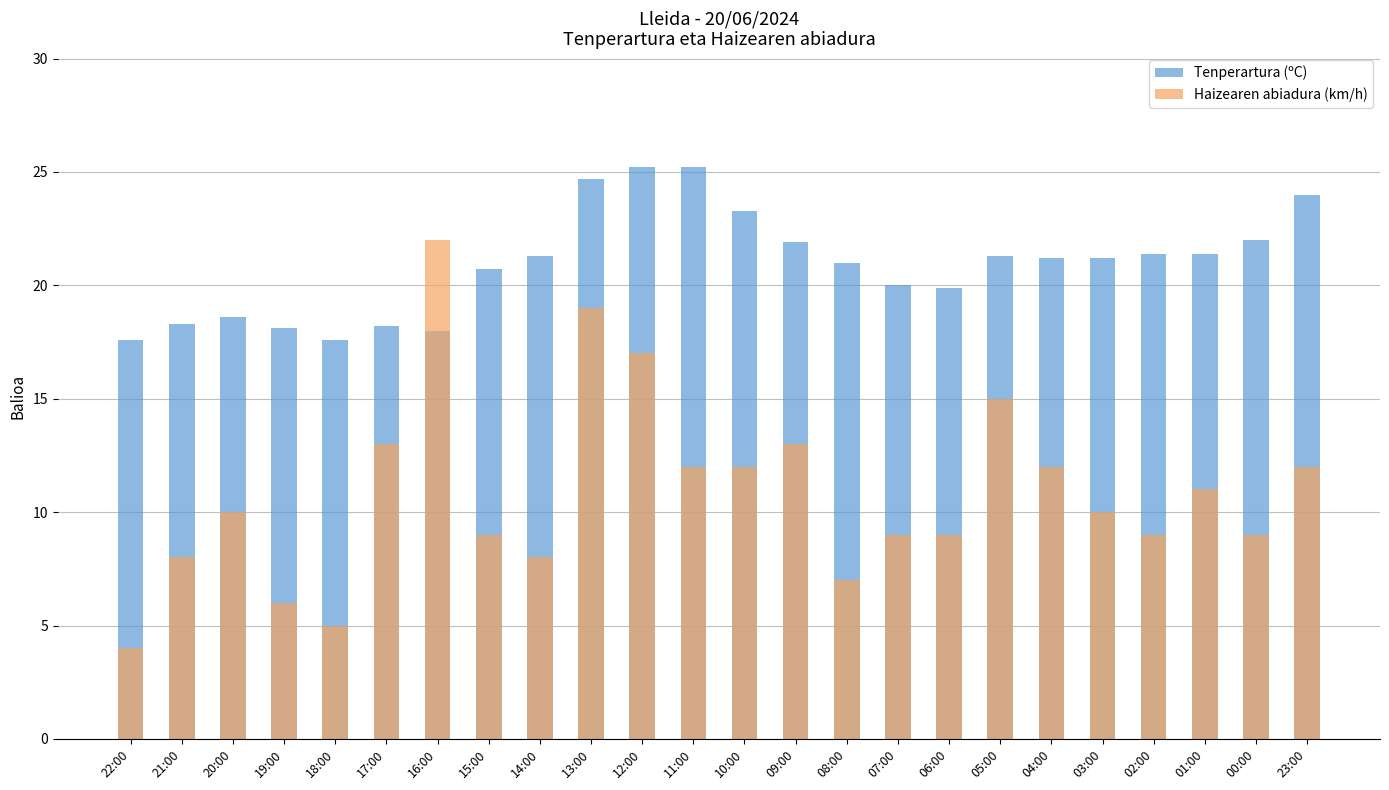

What is the difference between the second highest and minimum values in the Haizearen abiadura (km/h) series?

15.0